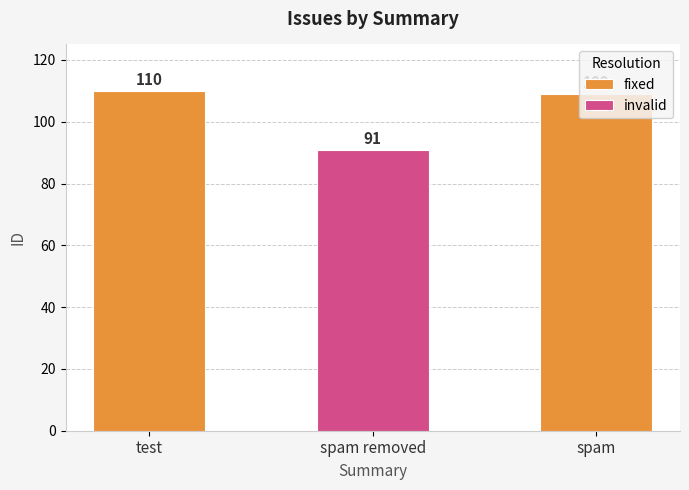

What is the highest value of the fixed series?

110